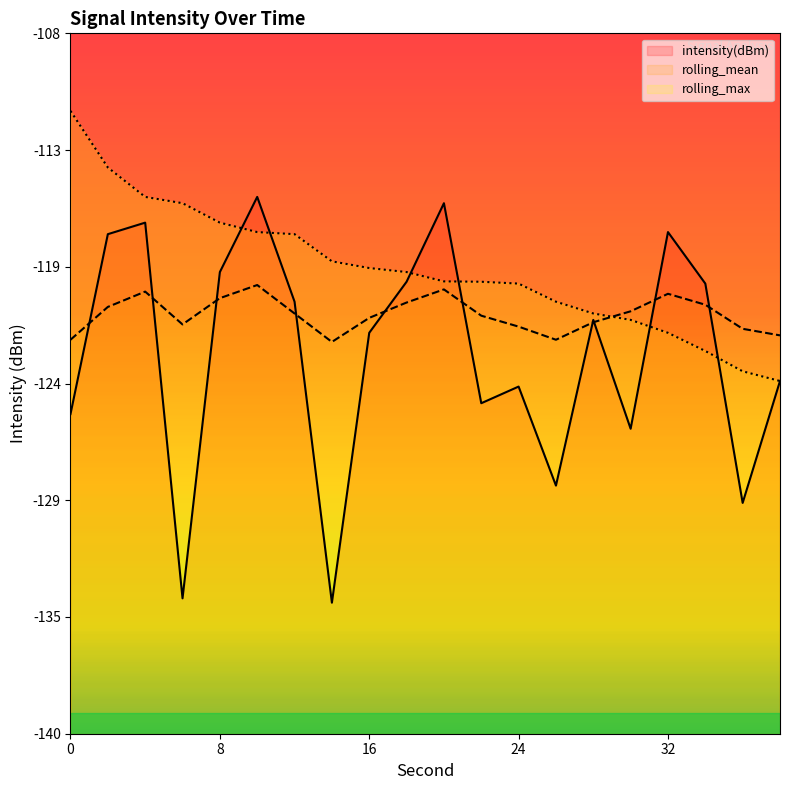

Which series changed the most between 10 and 38?

intensity(dBm)